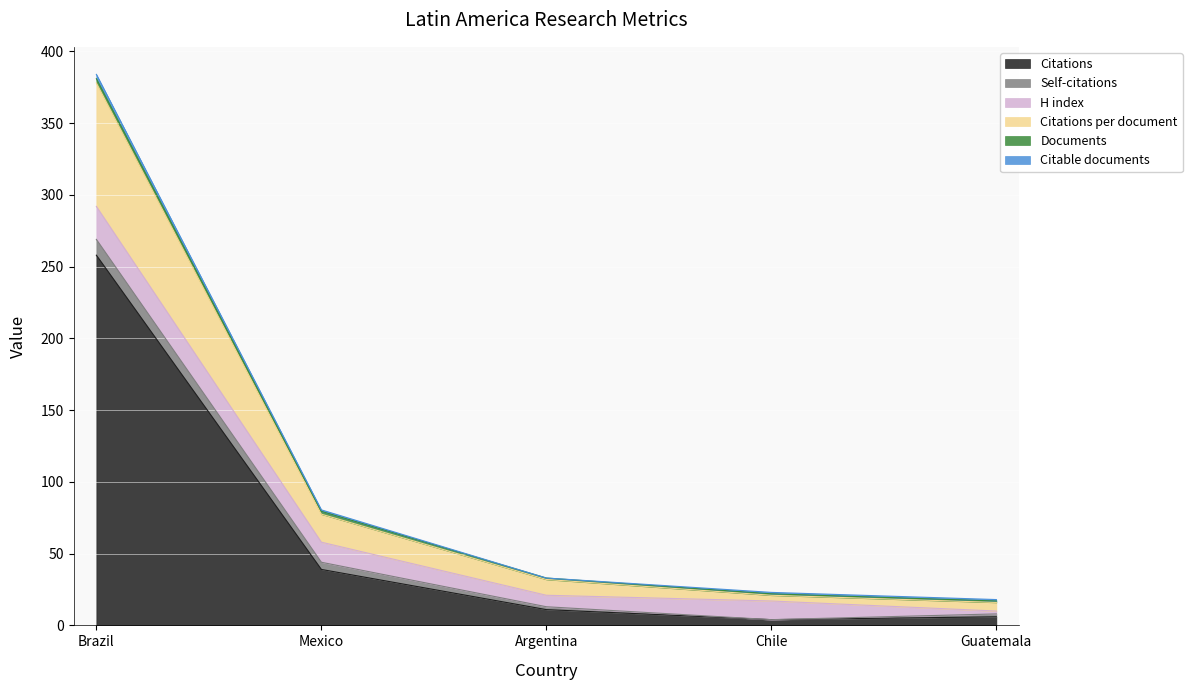

How many categories are shown in the chart?

5